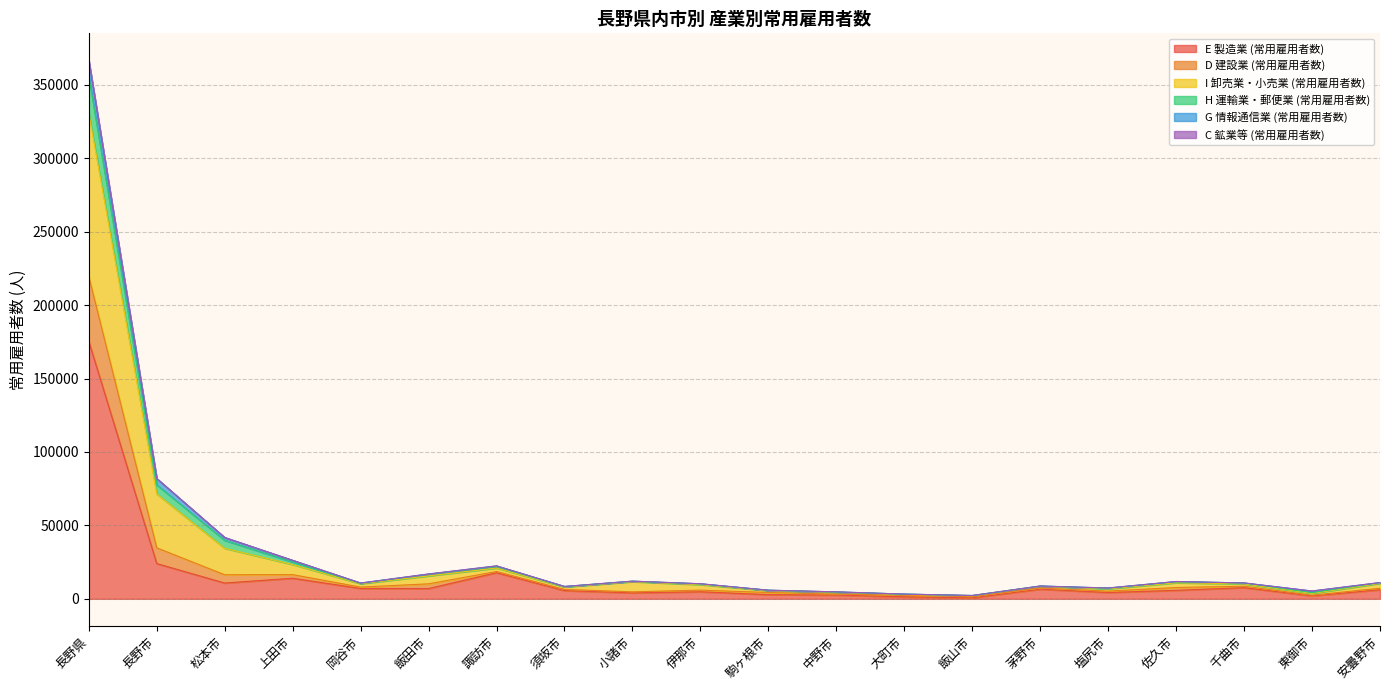

In H 運輸業・郵便業 (常用雇用者数), how many points are higher than both neighbors (excluding endpoints)?

4